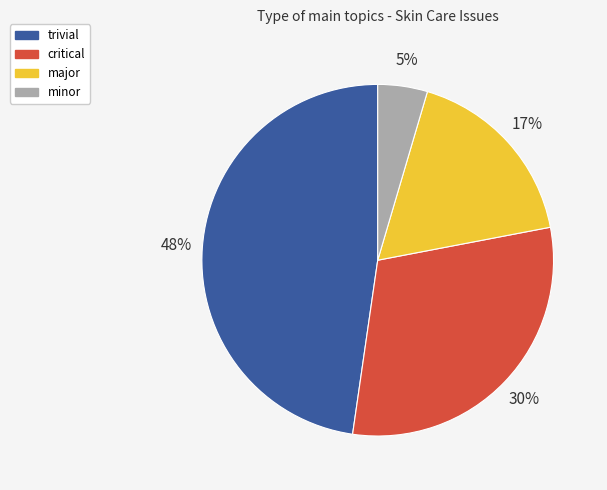

Is there any slice that represents more than half of the pie?

No